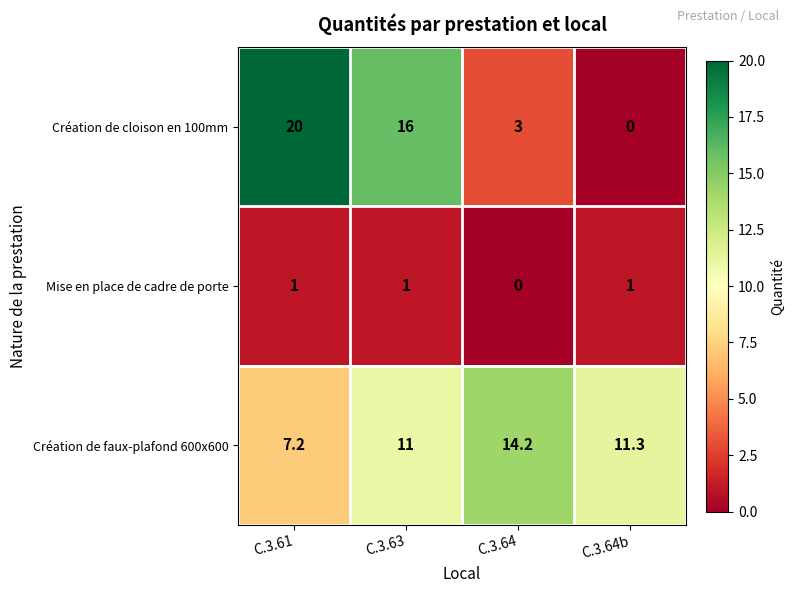

Between C.3.61 and C.3.64b, which series saw the biggest shift?

Création de cloison en 100mm